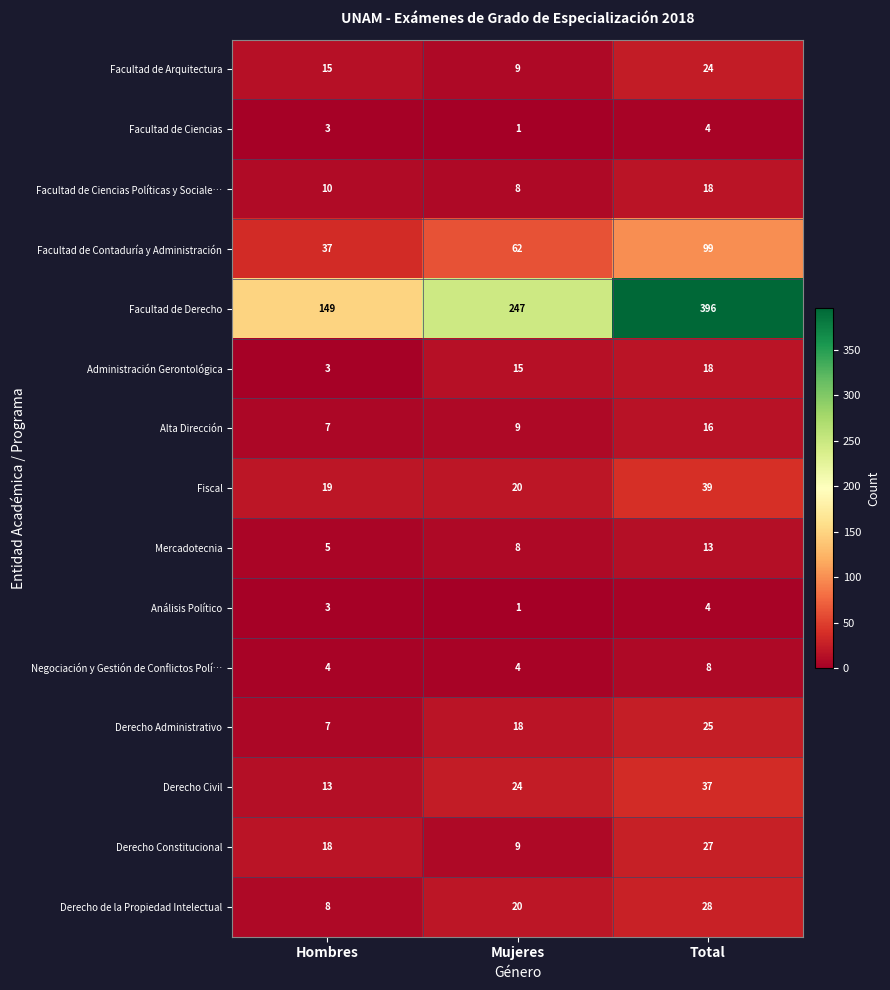

List the labels in order of Mercadotecnia value, largest first.

Total, Mujeres, Hombres